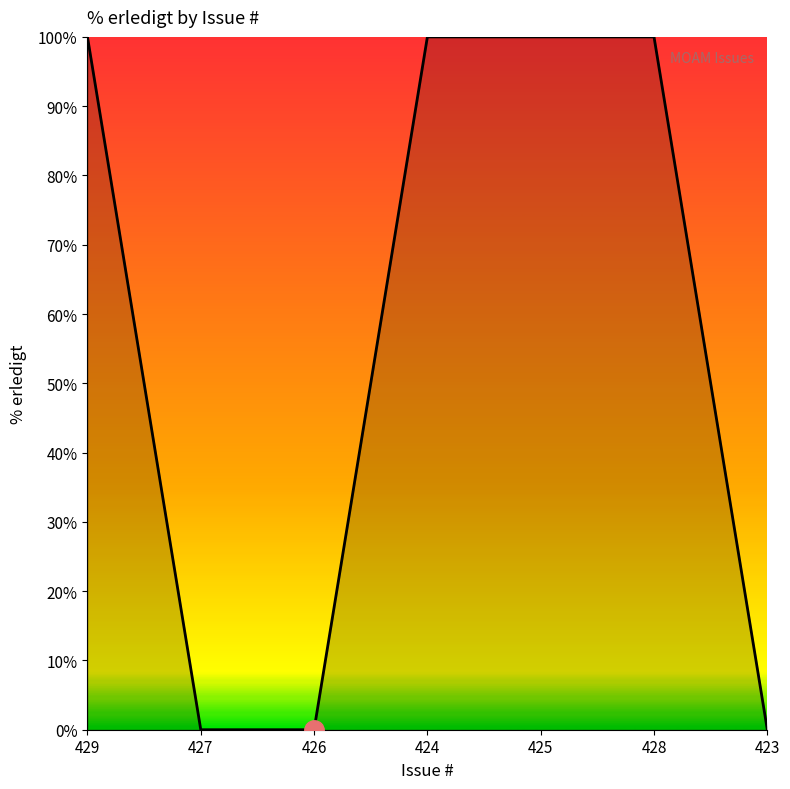

Is it true that the value at 423 is 63?

False